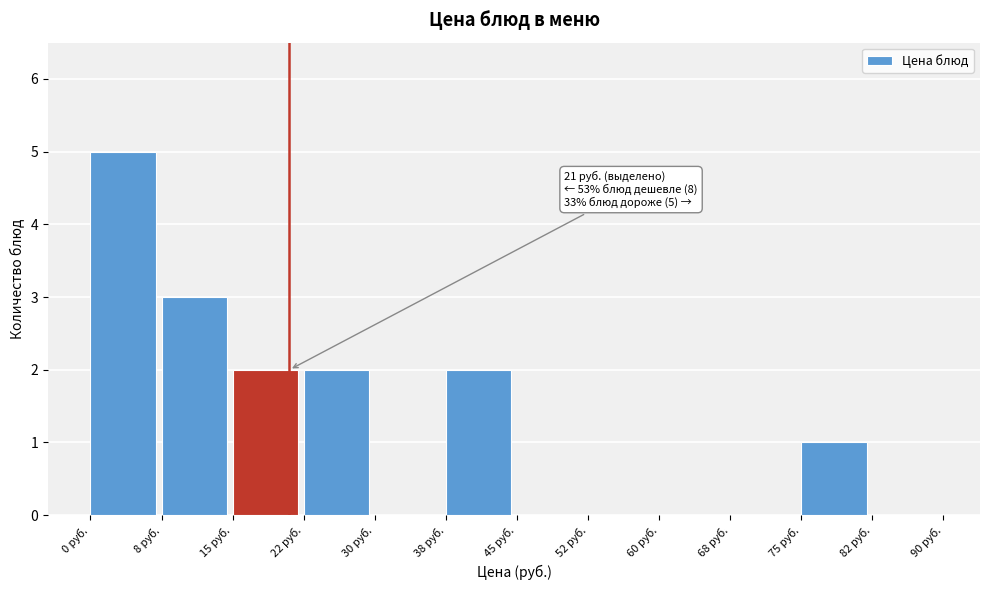

Which range on the x-axis has the tallest bar?

0.0 to 7.5